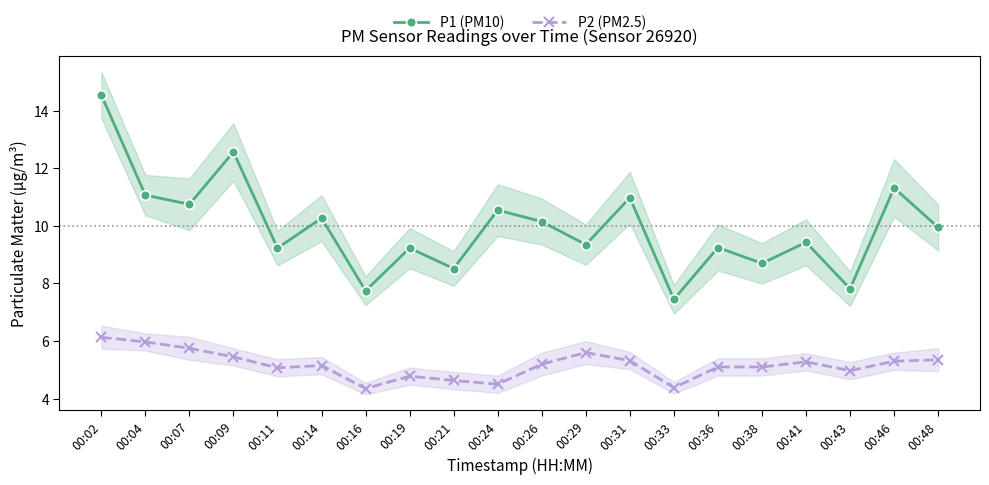

The value of P1 (PM10) at 00:21 is 8.5. True or false?

True